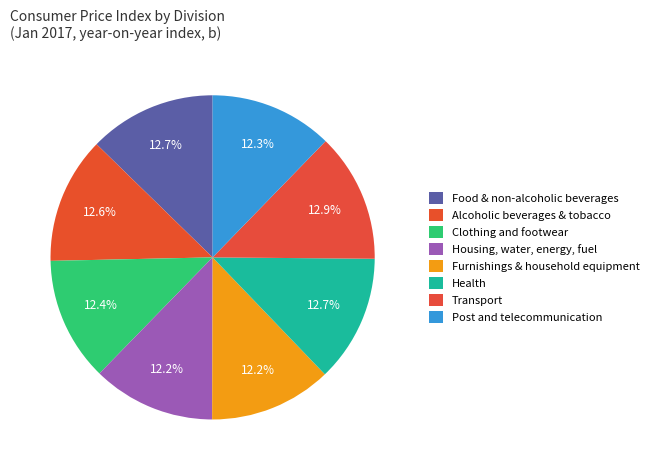

Count the number of slices in the pie.

8